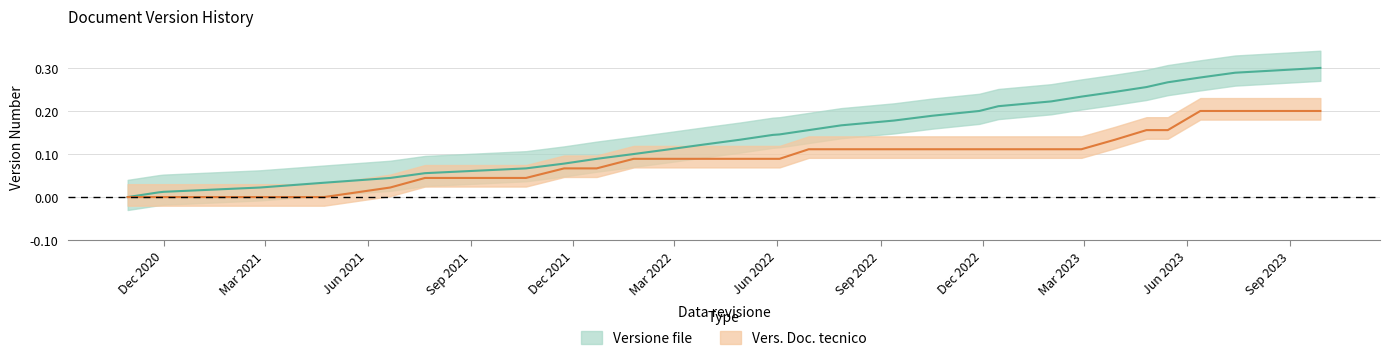

At how many categories does at least one series exceed 0?

29